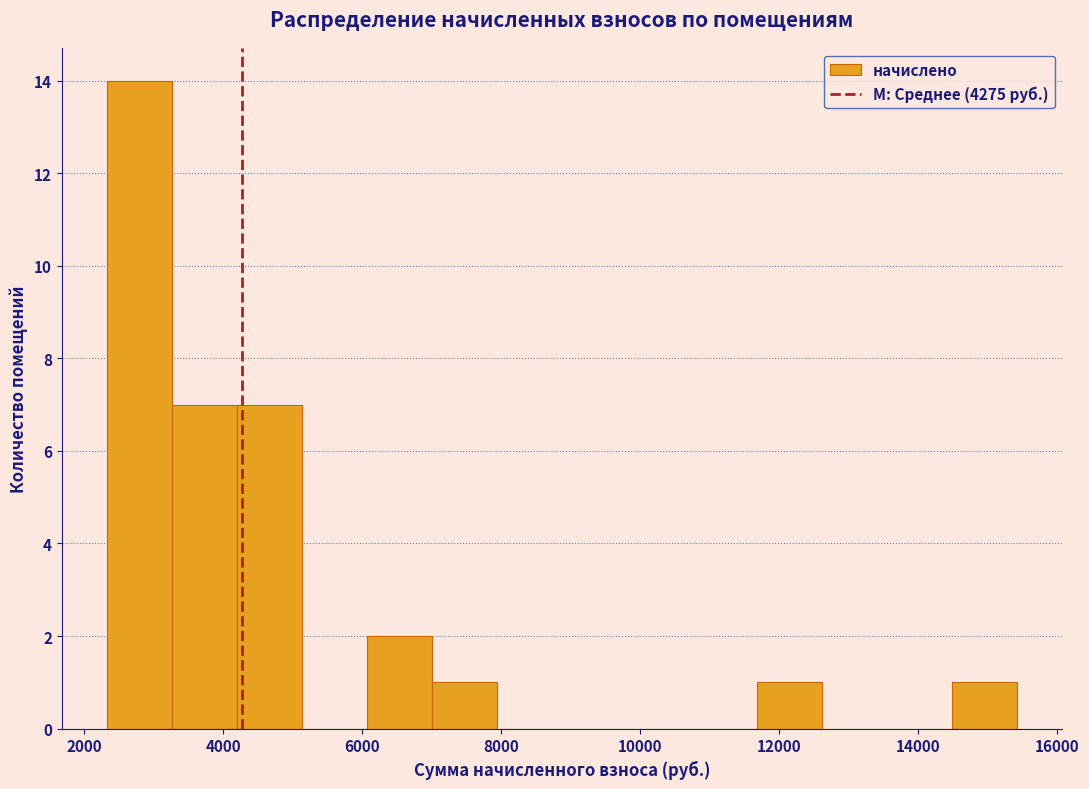

Reading left to right, transcribe this chart: for each bar, give the range it covers on the x-axis and its height. Neither the bar edges nor the heights are printed on the chart, so give them approximately, as read against the axes.

2400 to 3200: 14
3200 to 4200: 7
4200 to 5200: 7
5200 to 6000: 0
6000 to 7000: 2
7000 to 8000: 1
8000 to 8800: 0
8800 to 9800: 0
9800 to 10800: 0
10800 to 11600: 0
11600 to 12600: 1
12600 to 13600: 0
13600 to 14400: 0
14400 to 15400: 1